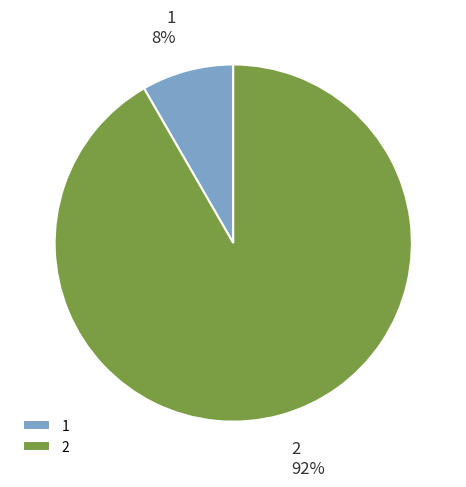

Between 1 and 2, which is larger?

2